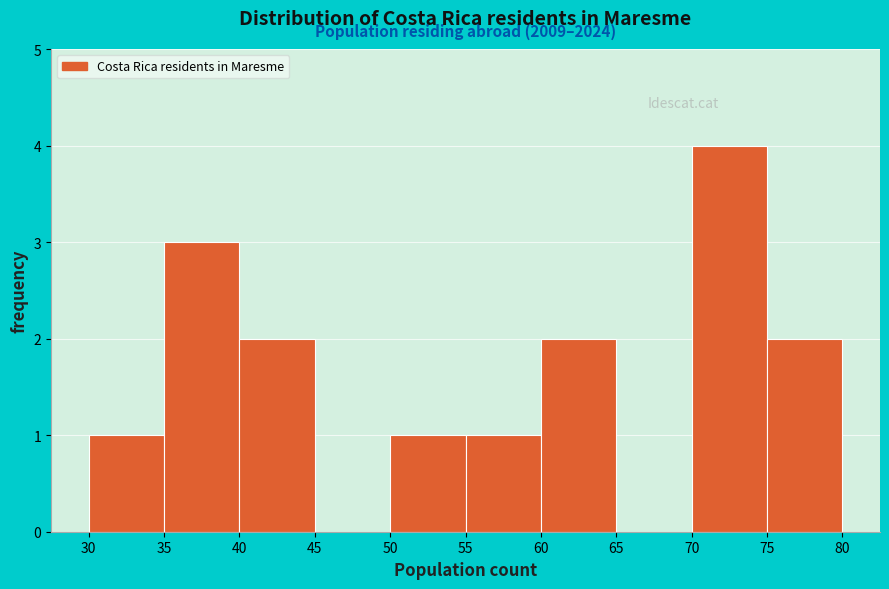

Over which range of the x-axis is the bar tallest?

70 to 75